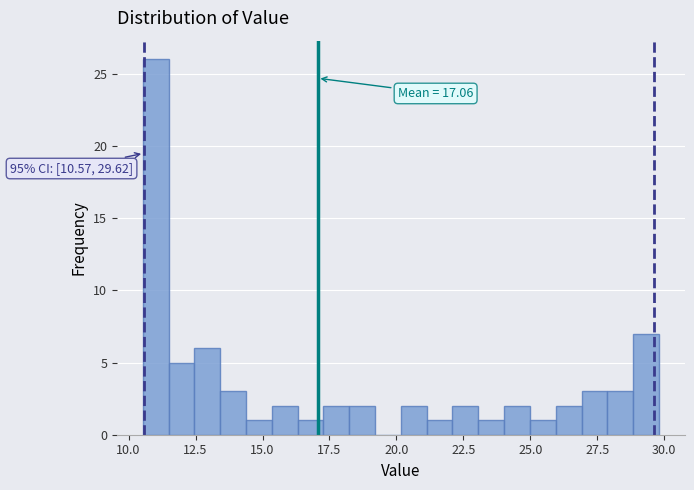

Around what value on the x-axis is the tallest bar? Give the approximate position of its centre, as read against the axis.

11.0